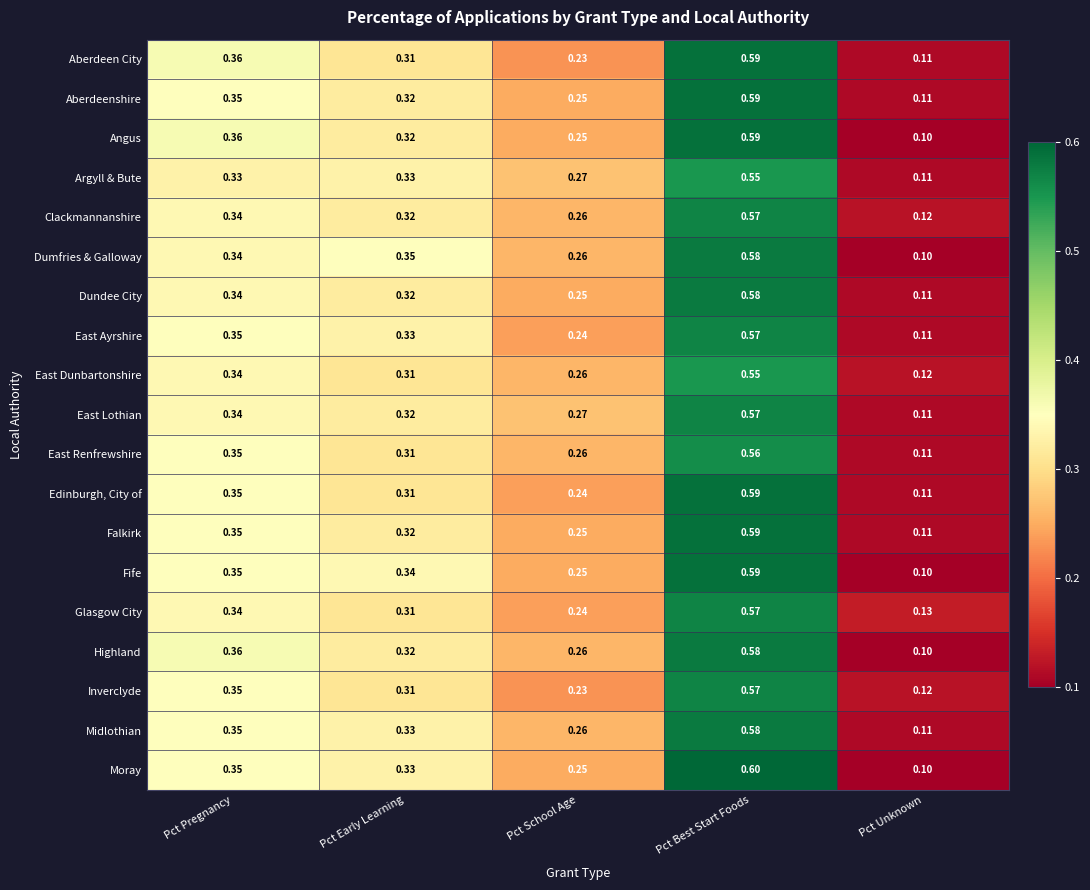

List the labels in order of Glasgow City value, smallest first.

Pct Unknown, Pct School Age, Pct Early Learning, Pct Pregnancy, Pct Best Start Foods